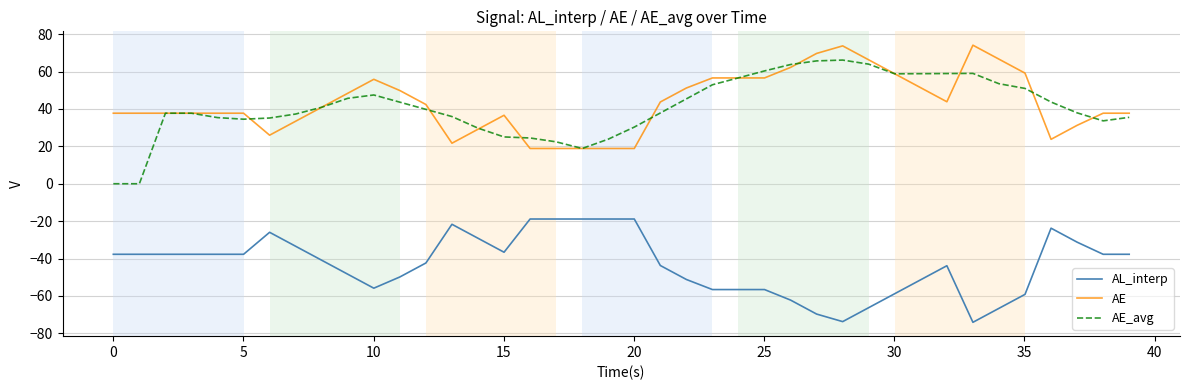

True or false: AL_interp and AE intersect in this chart.

False